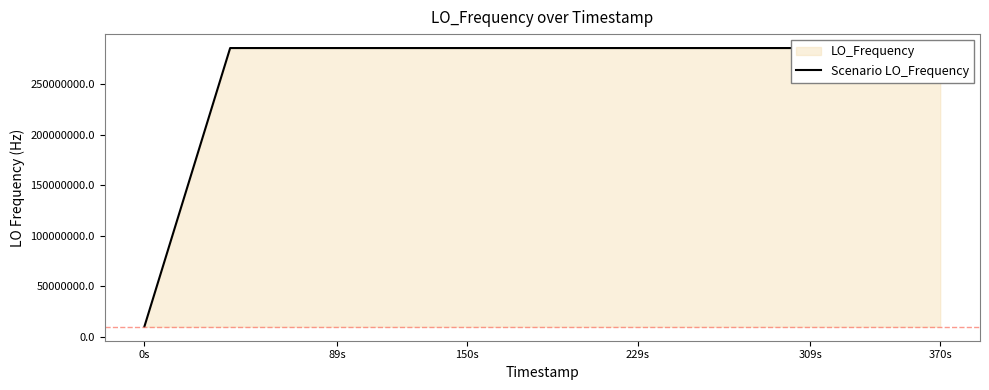

True or false: there are more than 1 points higher than both neighbors.

True